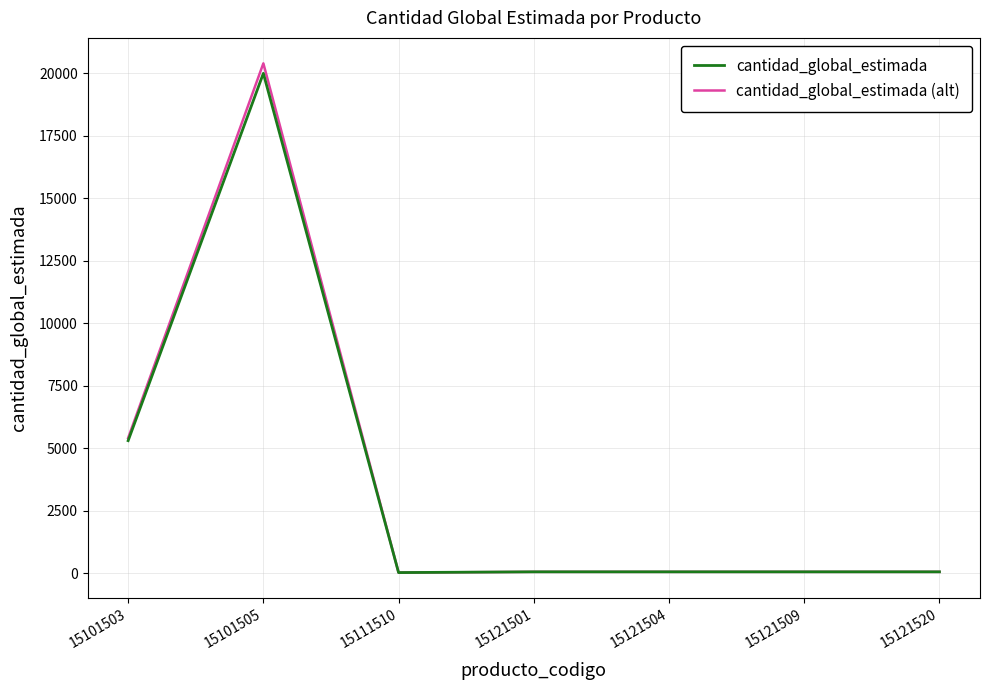

Which category has the highest value in the cantidad_global_estimada series?

15101505